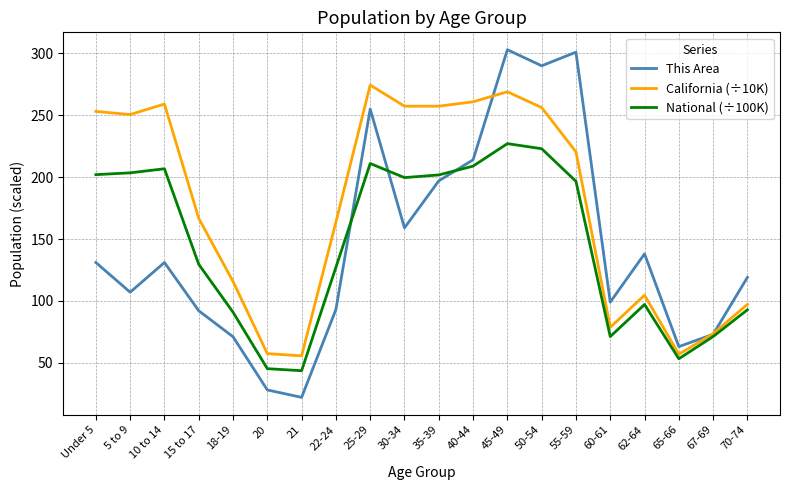

What is the difference between the California (÷10K) values at 60-61 and 10 to 14?

180.5